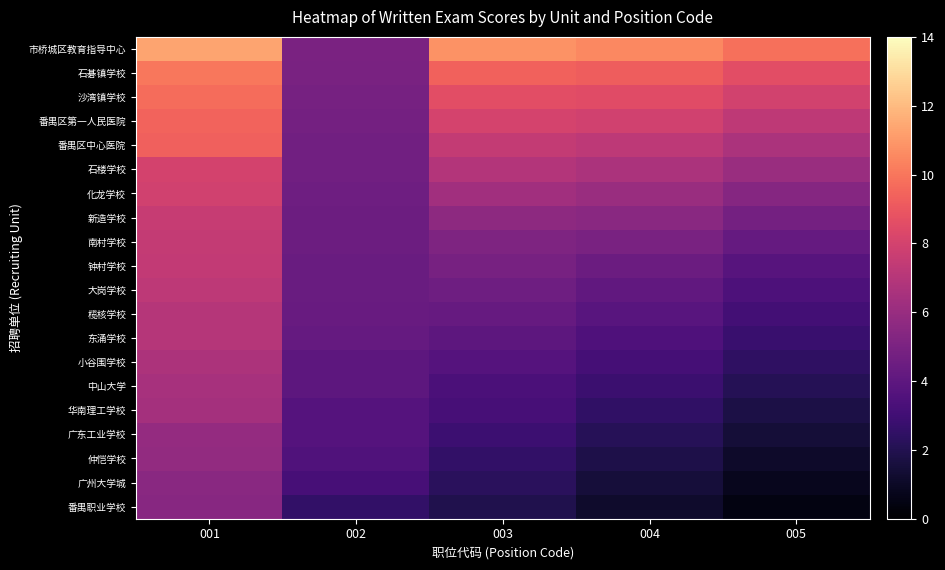

List the series in order of their peak value, lowest first.

番禺职业学校, 广州大学城, 仲恺学校, 广东工业学校, 华南理工学校, 中山大学, 小谷围学校, 东涌学校, 榄核学校, 大岗学校, 钟村学校, 南村学校, 新造学校, 化龙学校, 石楼学校, 番禺区中心医院, 番禺区第一人民医院, 沙湾镇学校, 石碁镇学校, 市桥城区教育指导中心